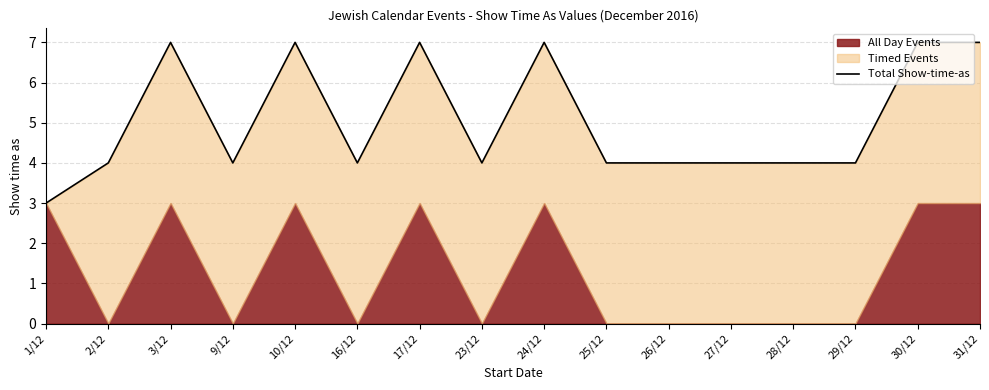

Reading left to right, transcribe all the data shown in this chart.

1/12=3	2/12=4	3/12=7	9/12=4	10/12=7	16/12=4	17/12=7	23/12=4	24/12=7	25/12=4	26/12=4	27/12=4	28/12=4	29/12=4	30/12=7	31/12=7